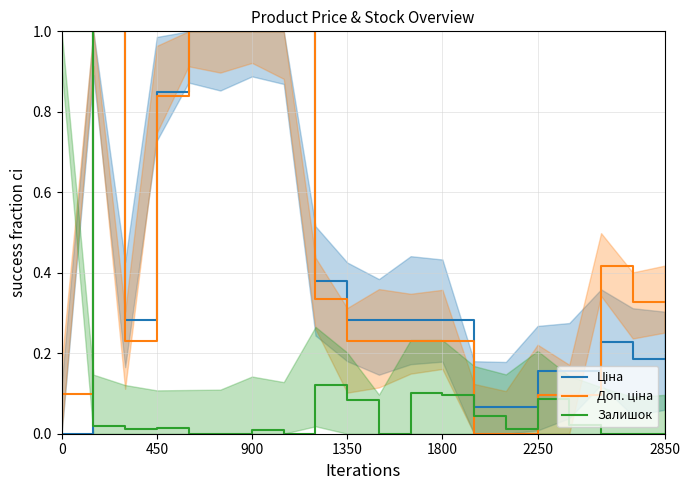

How many lines are shown in the chart?

3